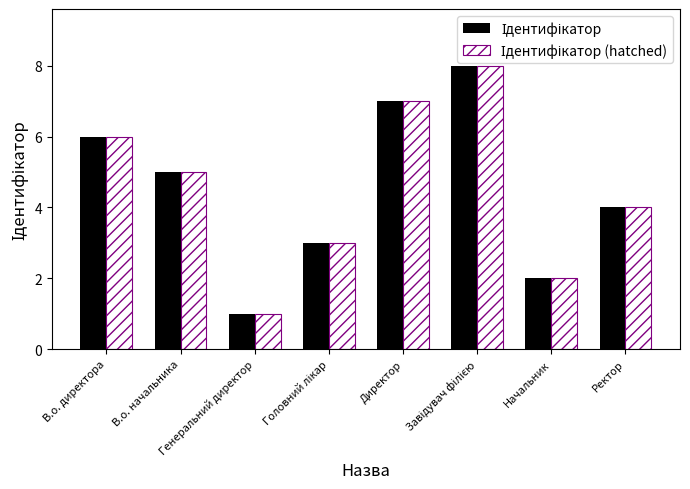

What is the maximum value shown in the chart?

8